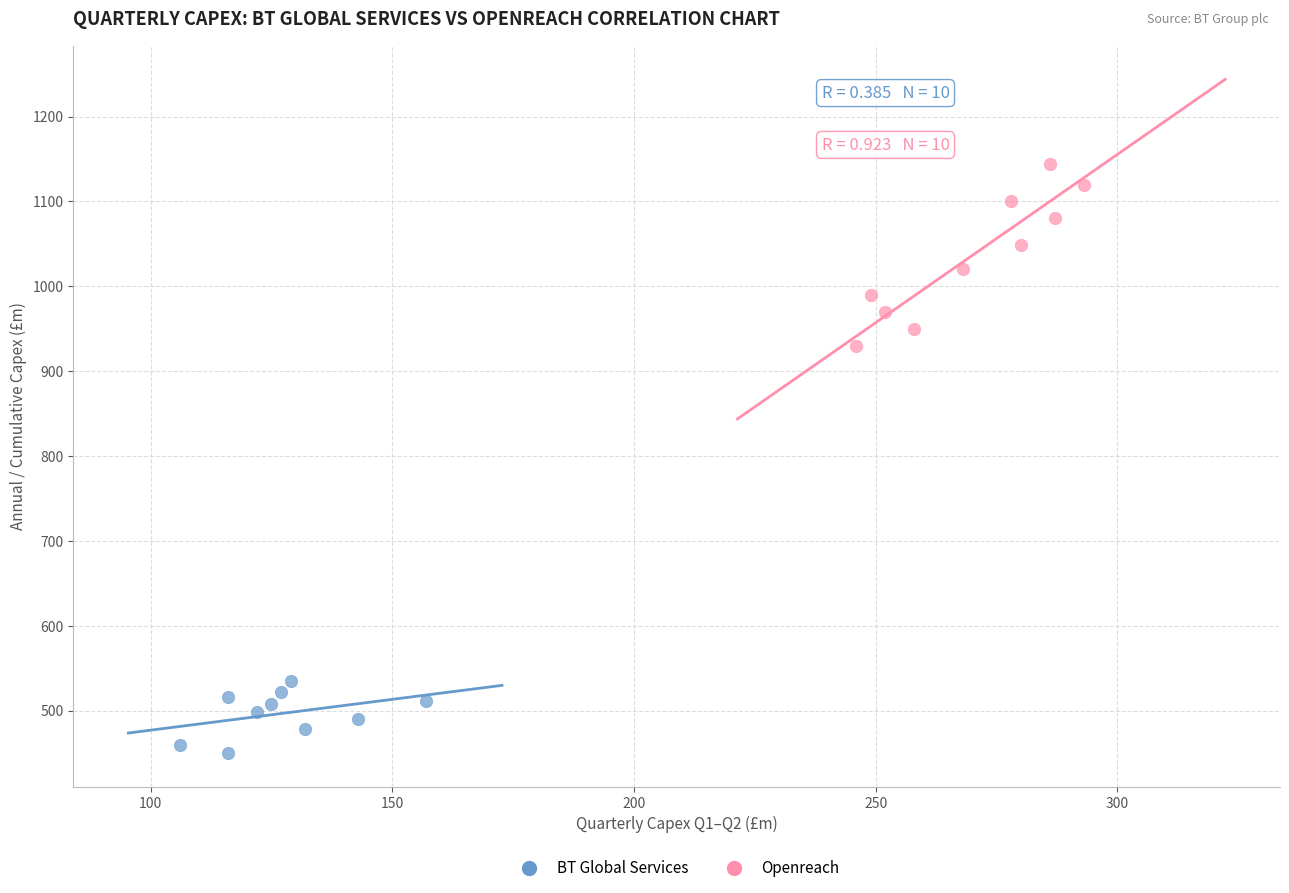

Which series reaches the minimum Y coordinate?

BT Global Services